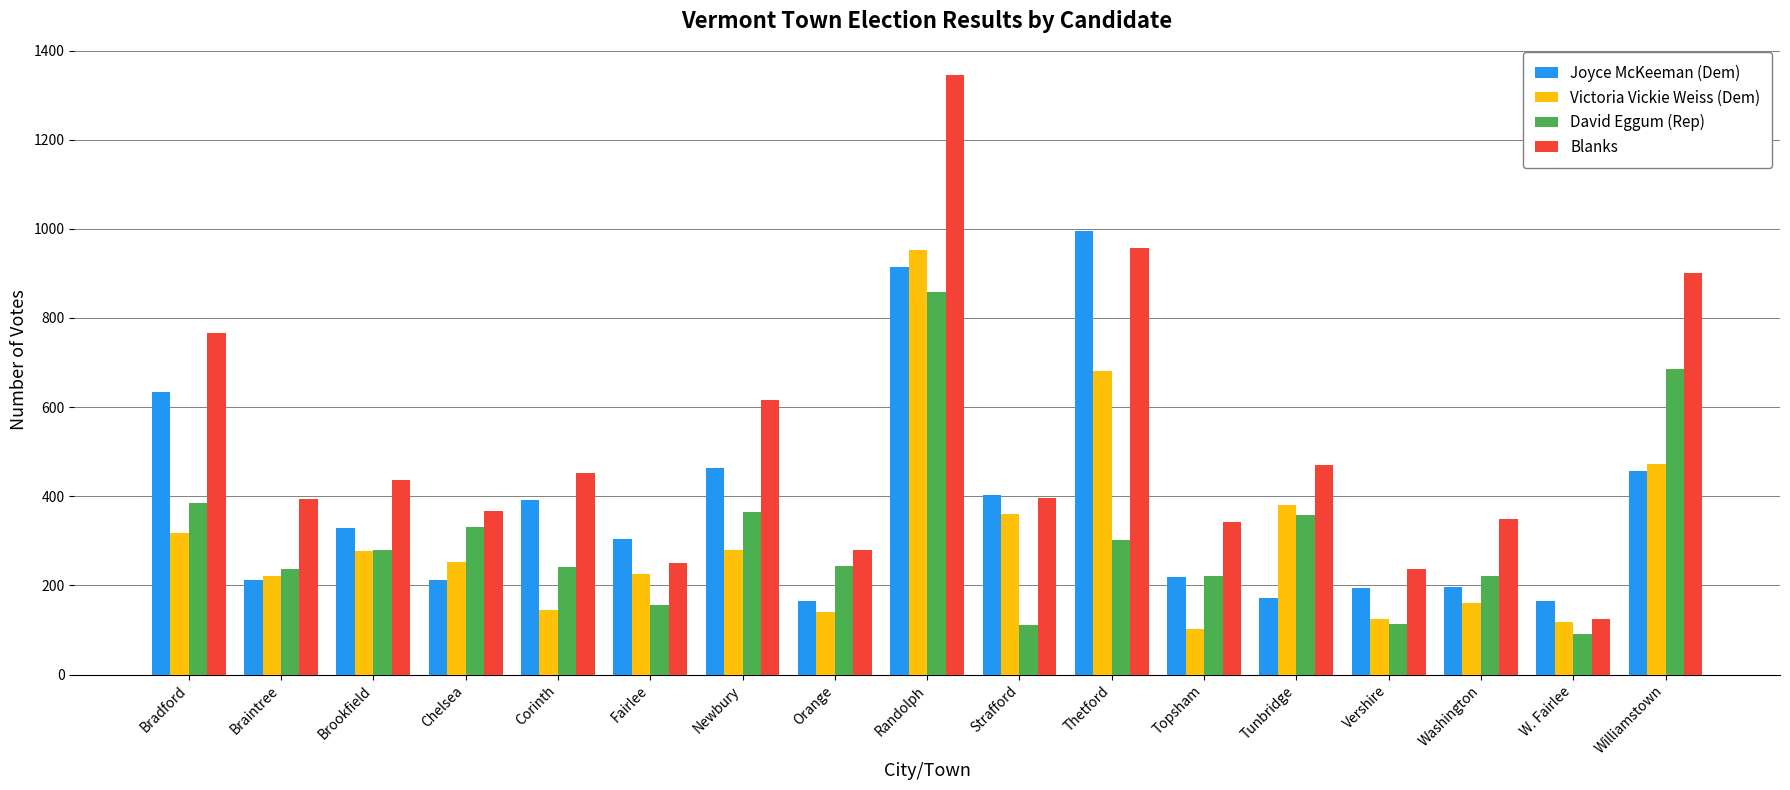

What is the minimum value for Joyce McKeeman (Dem)?

166